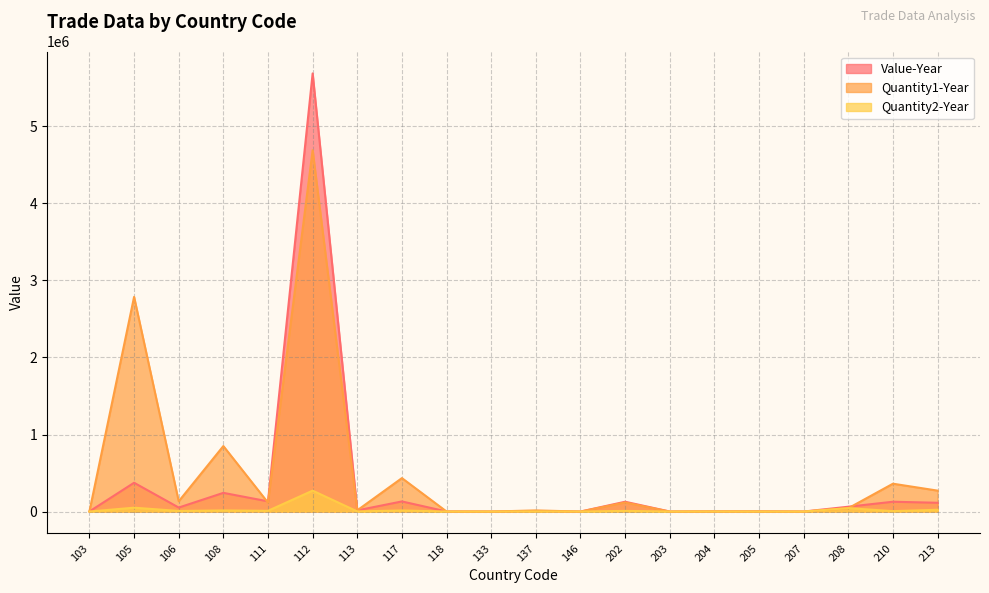

At which label is Quantity1-Year closest to 2344621?

105